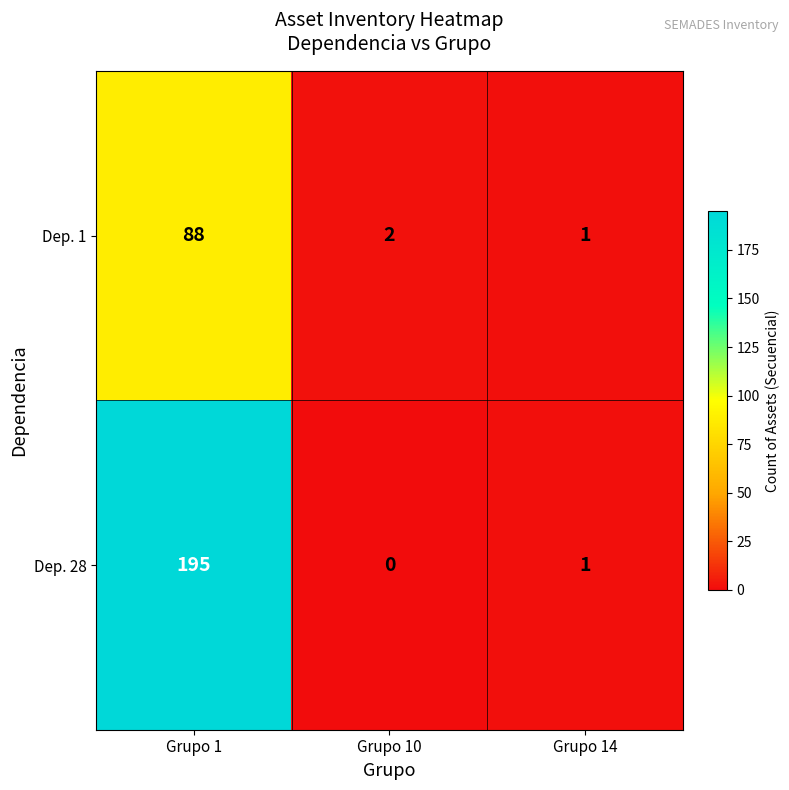

What is the average value of the Dep. 1 series?

30